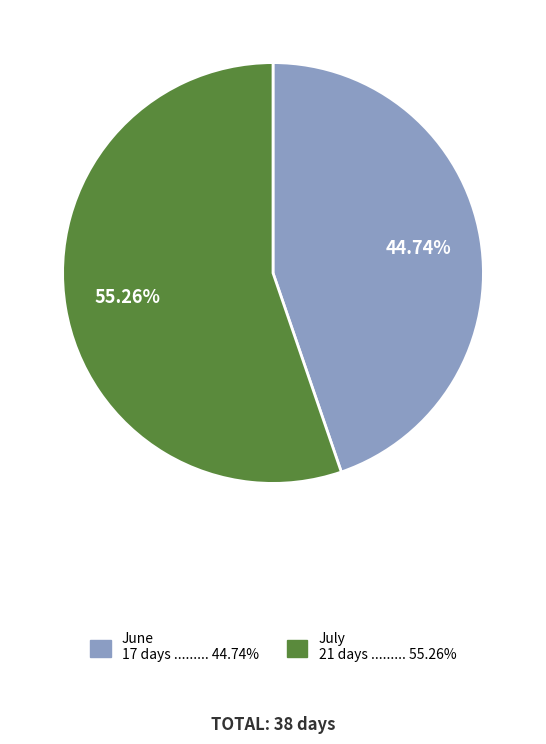

How many segments does this pie chart have?

2